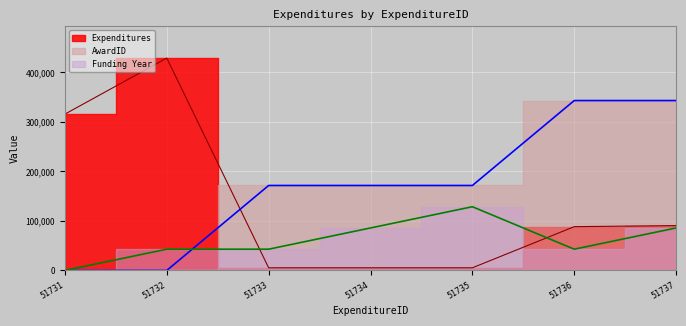

How many data points in Expenditures are above 88368?

3